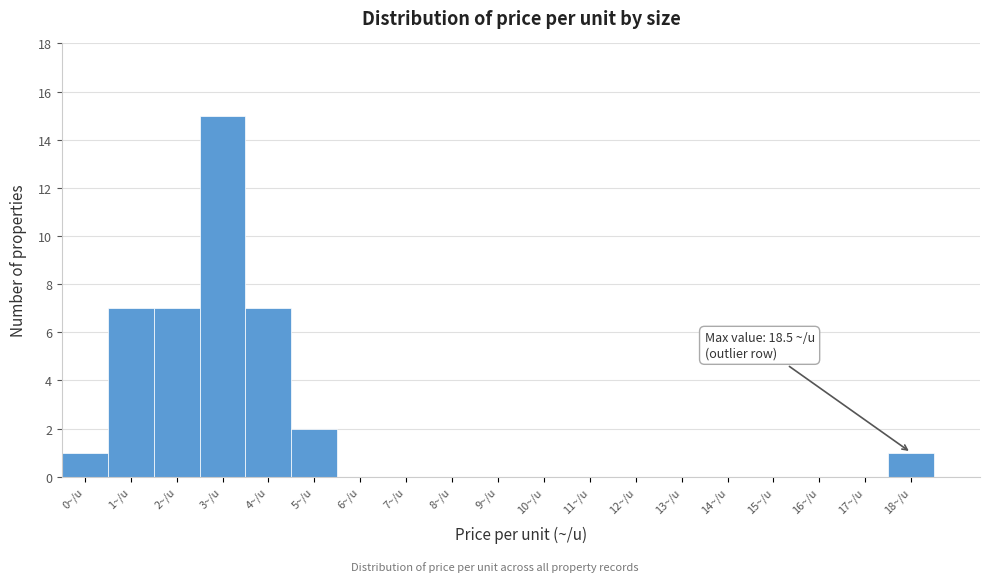

Reading left to right, list all the values displayed in this chart.

0~/u=1	1~/u=7	2~/u=7	3~/u=15	4~/u=7	5~/u=2	6~/u=0	7~/u=0	8~/u=0	9~/u=0	10~/u=0	11~/u=0	12~/u=0	13~/u=0	14~/u=0	15~/u=0	16~/u=0	17~/u=0	18~/u=1